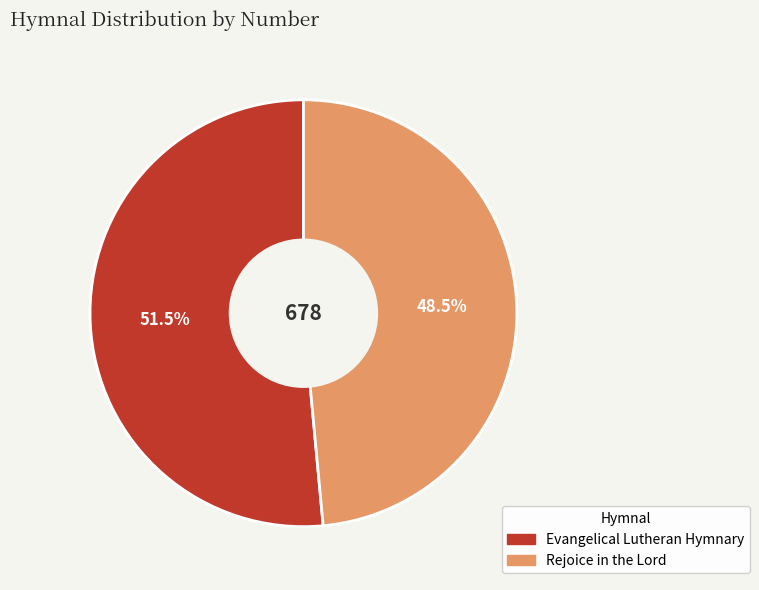

Approximately how many times larger is the value at Evangelical Lutheran Hymnary compared to Rejoice in the Lord?

1.1